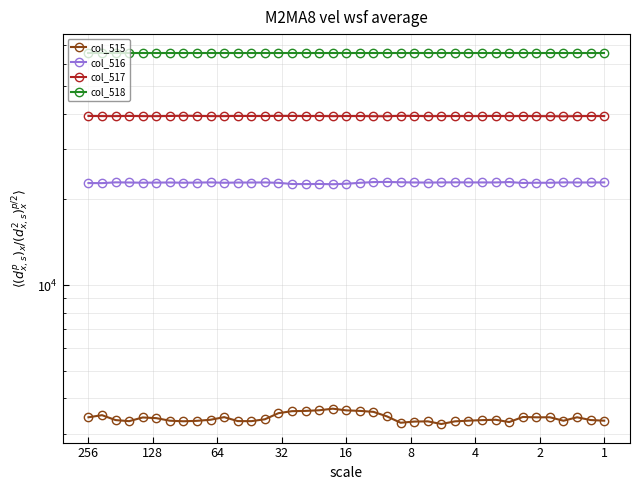

The col_518 series shows 65535 at 32. True or false?

True